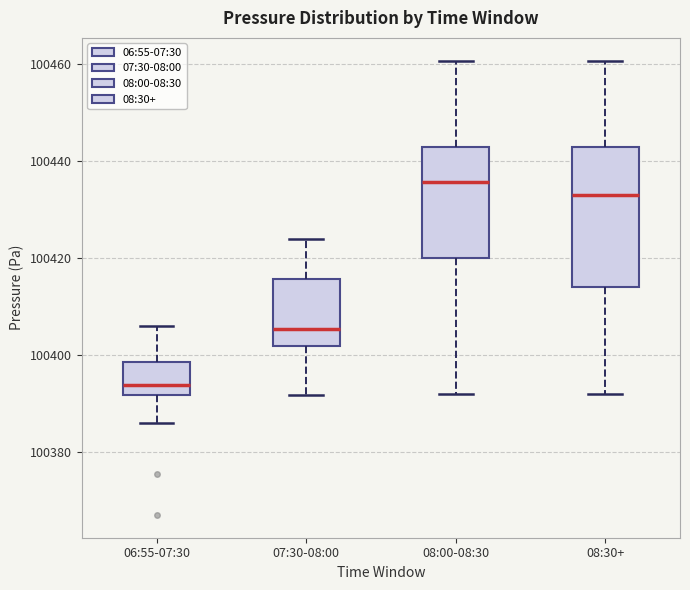

Reading left to right, read every box against the y-axis: the position of its median line, the range the box covers, and the ends of its whiskers. The values are not printed on the chart, so give them approximately, as read against the axis.

06:55-07:30: median 100394, box 100392 to 100398, whiskers 100386 to 100406
07:30-08:00: median 100406, box 100402 to 100416, whiskers 100392 to 100424
08:00-08:30: median 100436, box 100420 to 100442, whiskers 100392 to 100460
08:30+: median 100432, box 100414 to 100442, whiskers 100392 to 100460